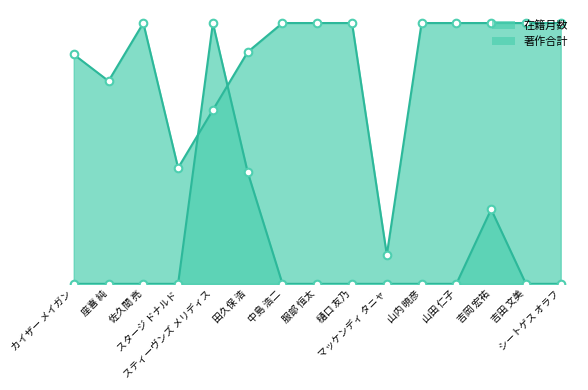

What is the total value across all series at スティーヴンズ メリディス?

150.0